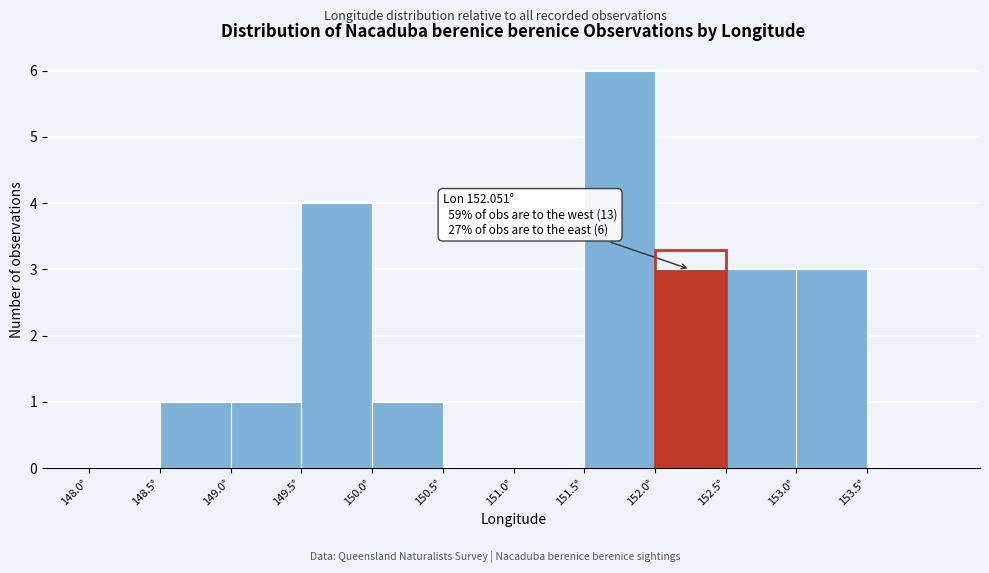

Over which range of the x-axis is the bar tallest?

151.5 to 152.0